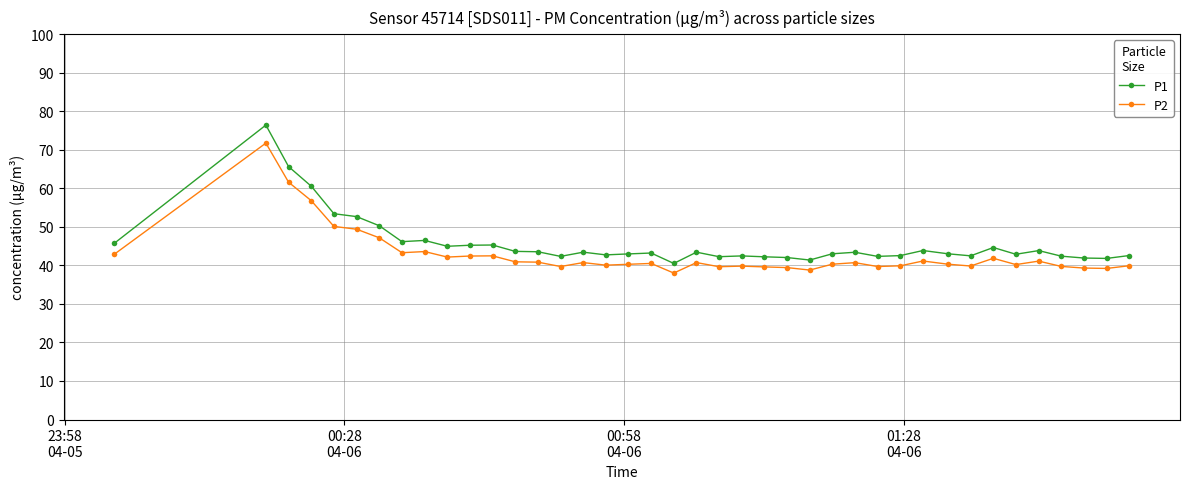

What is the maximum value shown in the chart?

76.4